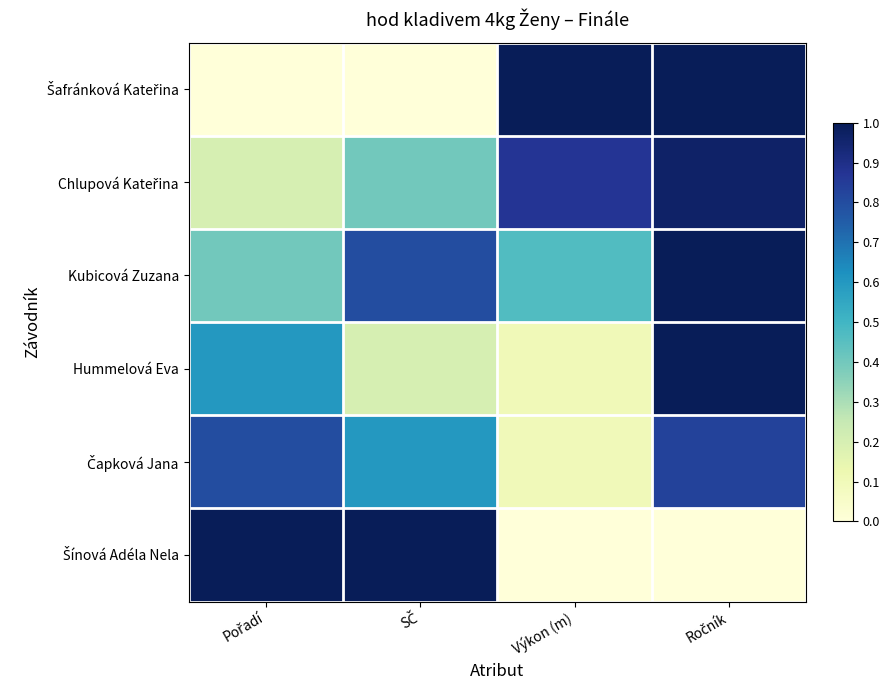

What is the greatest value displayed?

1.0